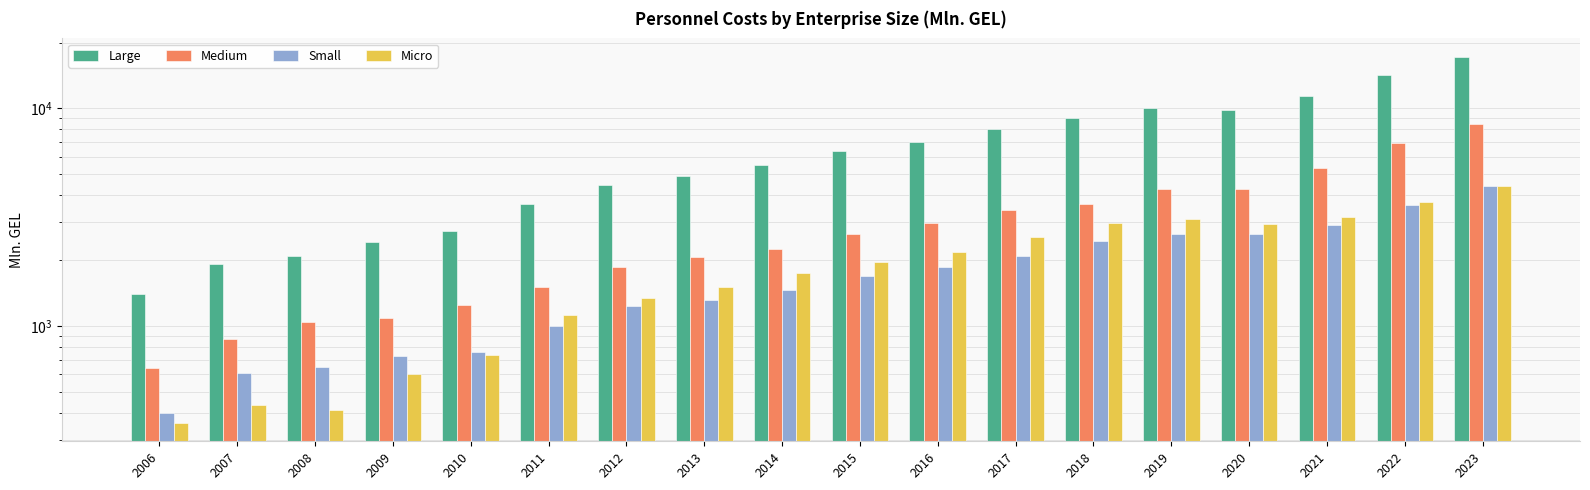

How many groups of bars are there?

18